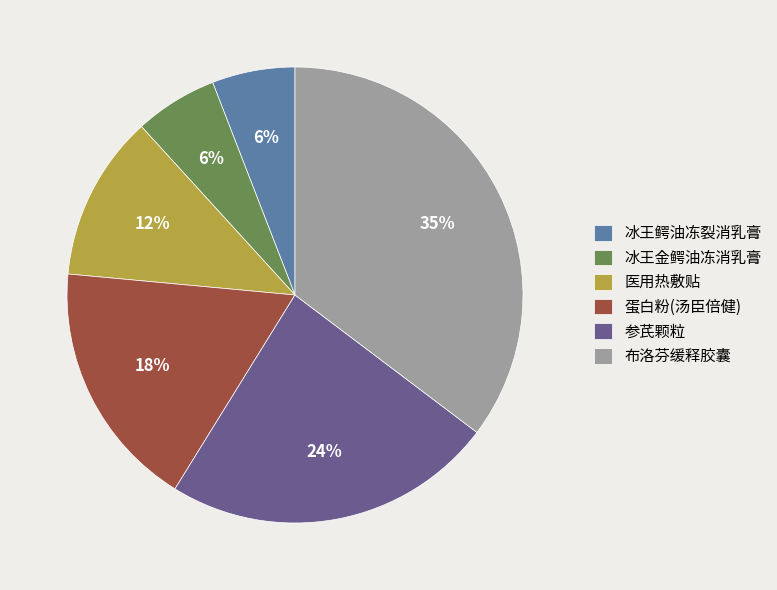

To the nearest percent, what portion does 冰王鳄油冻裂消乳膏 represent?

6%